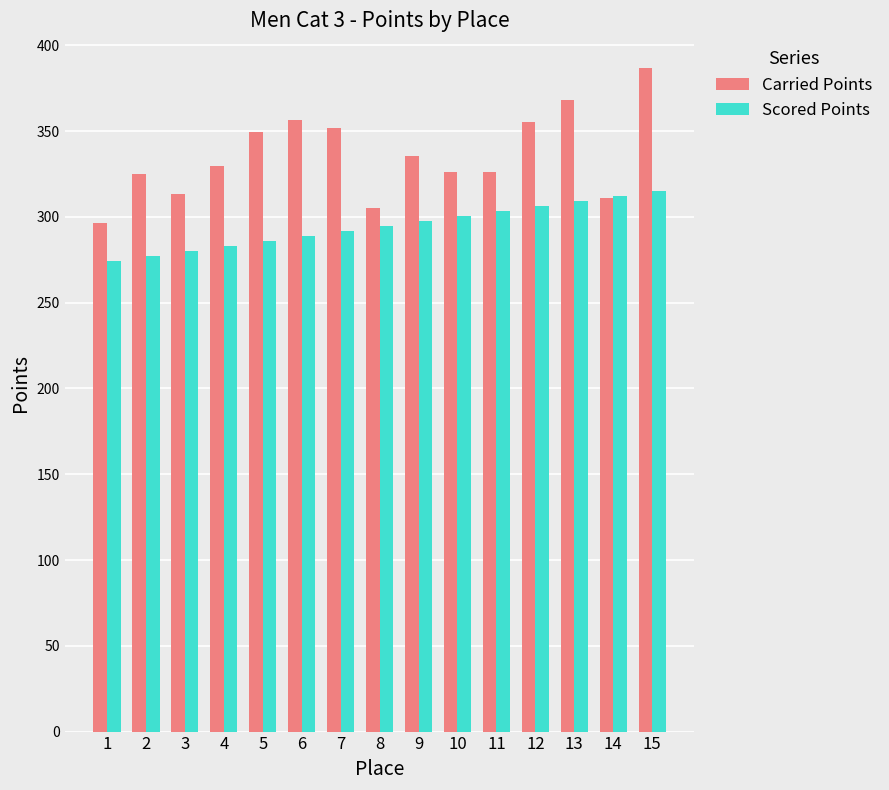

What is the sum of all Carried Points values?

5035.3